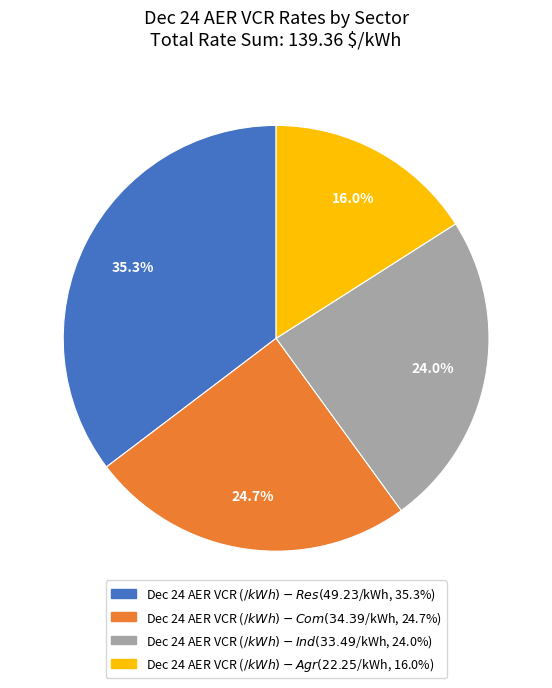

Rank the categories by value from highest to lowest.

Dec 24 AER VCR ($/kWh) - Res, Dec 24 AER VCR ($/kWh) - Com, Dec 24 AER VCR ($/kWh) - Ind, Dec 24 AER VCR ($/kWh) - Agr